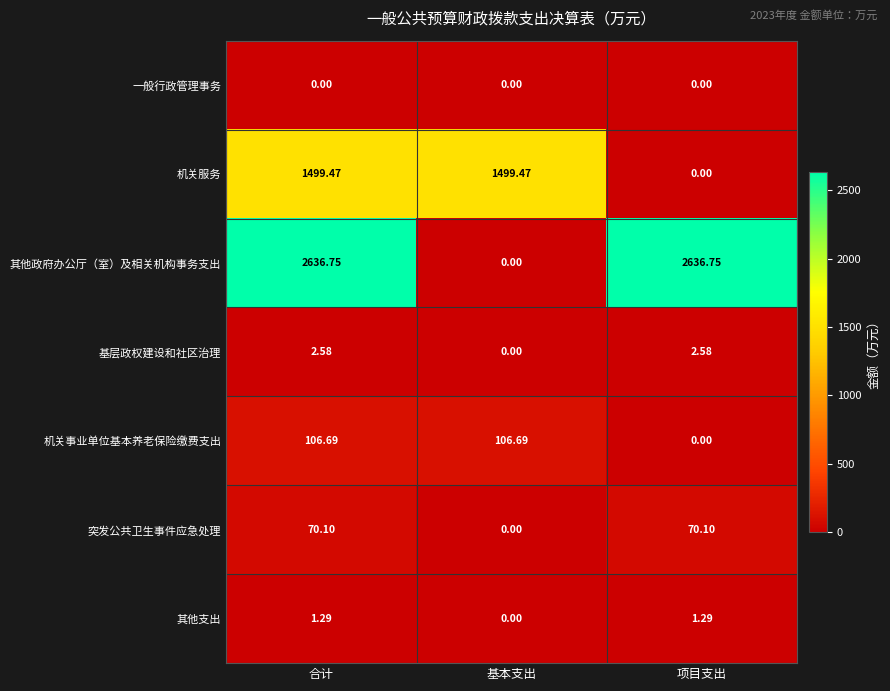

At which category is the sum across all series the highest?

合计